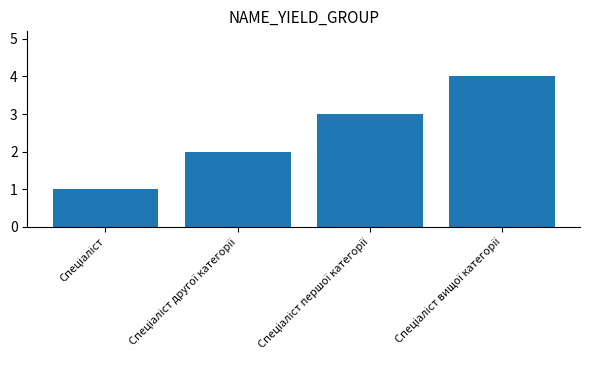

What is the difference between the maximum and minimum values?

3